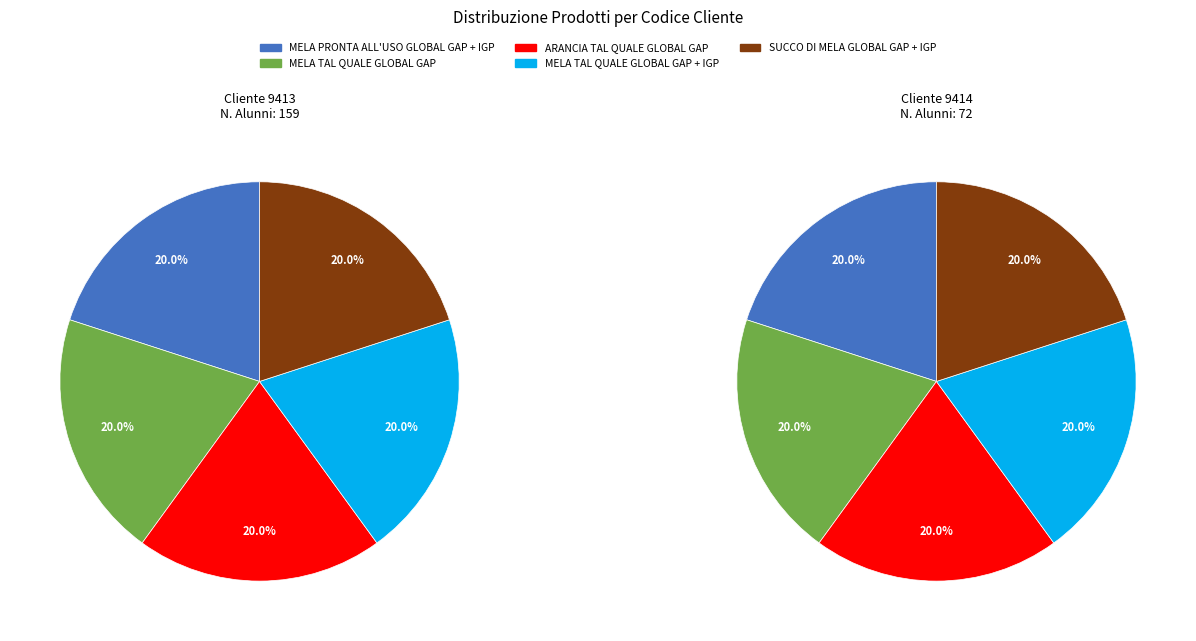

True or false: 9413 accounts for 69% of the total.

True